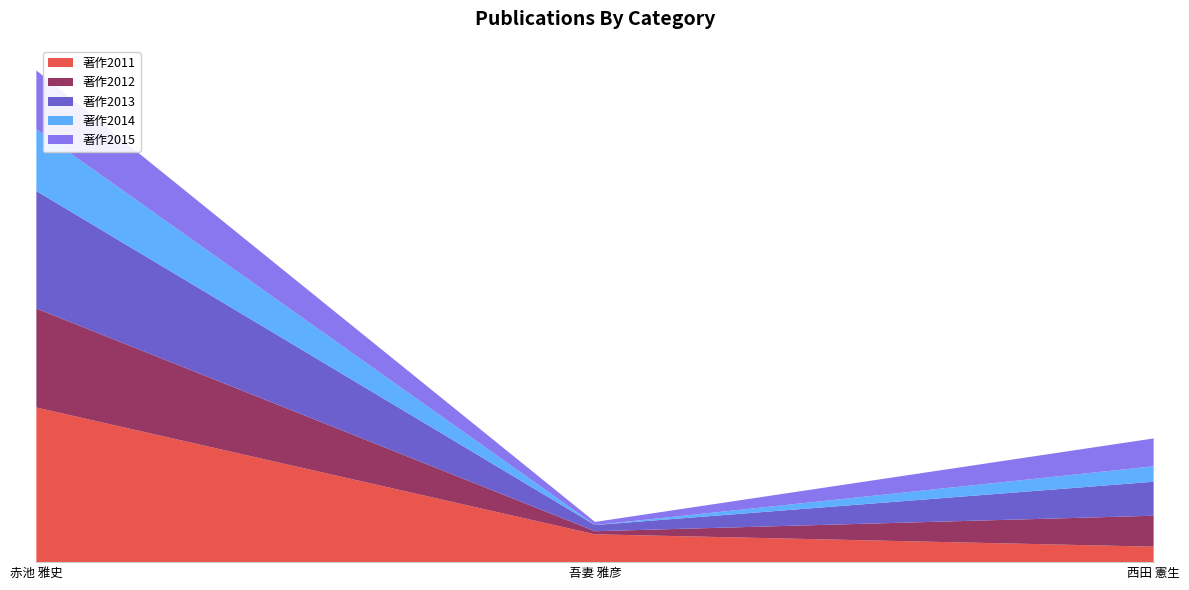

Reading right to left, extract all data points from this chart.

著作2011: 5	9	50
著作2012: 10	1	32
著作2013: 11	2	38
著作2014: 5	0	20
著作2015: 9	1	19